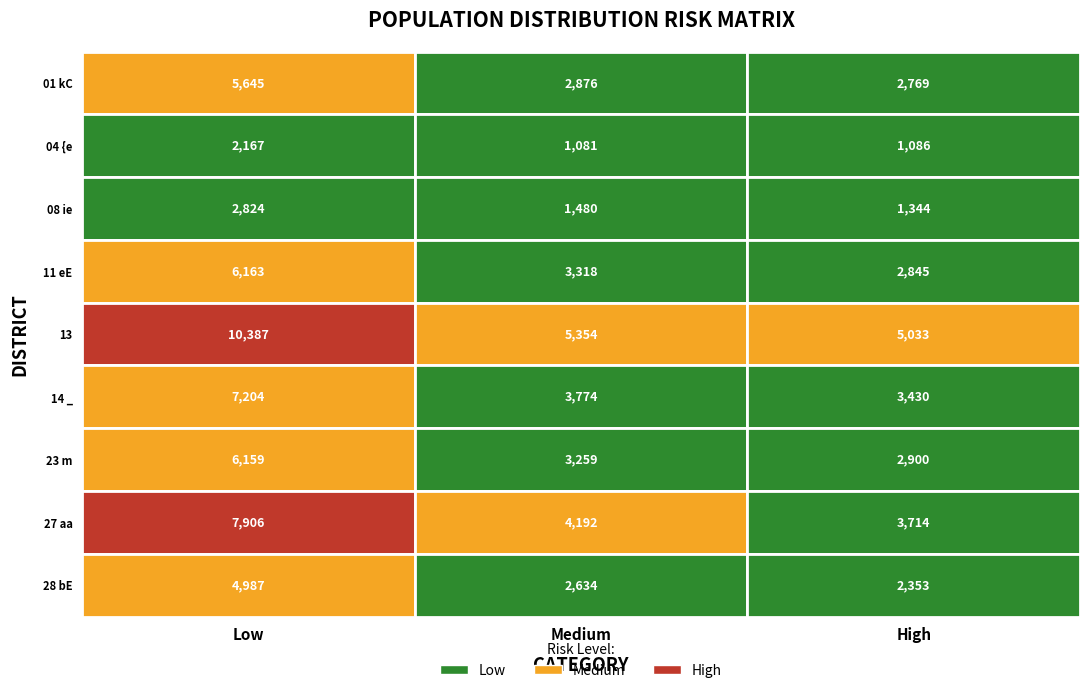

At which label is 04 {e closest to 1624?

2